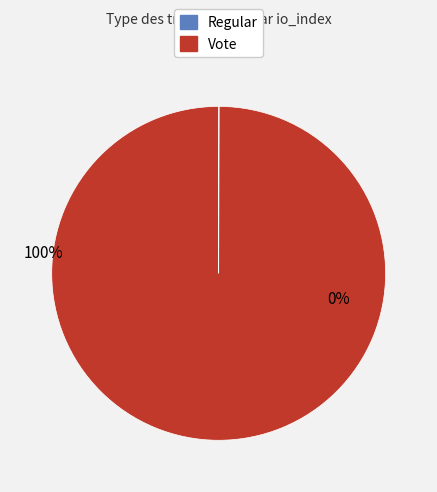

Count the number of slices in the pie.

2